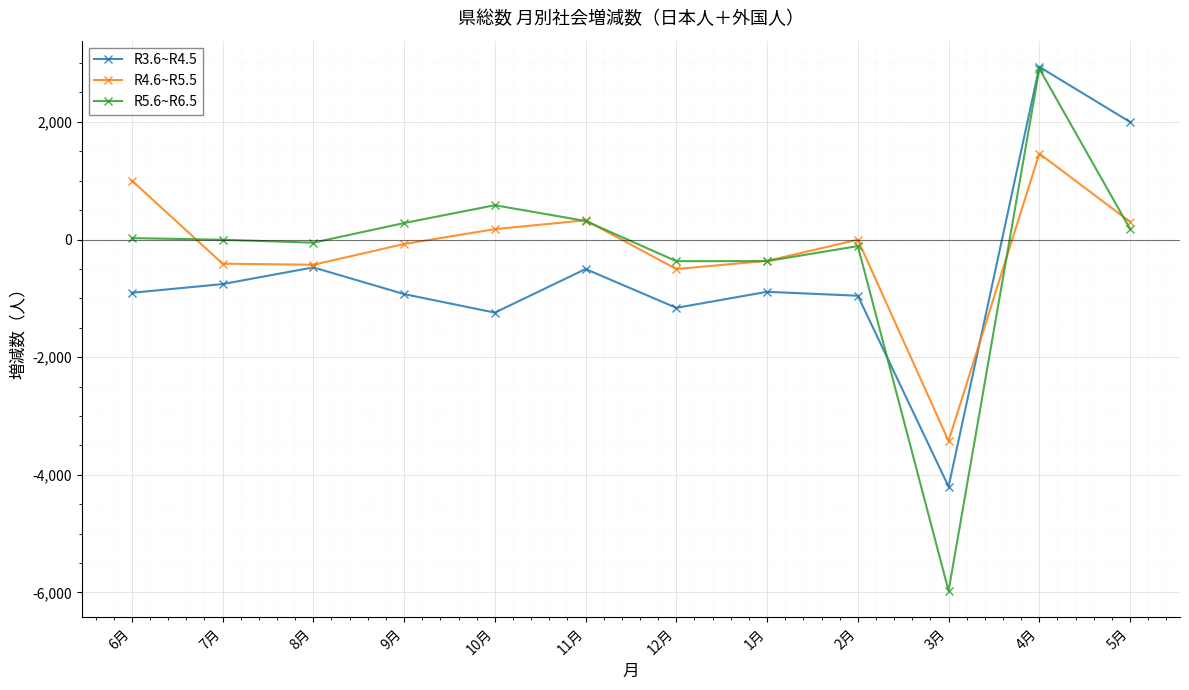

What is the total value across all series at 1月?

-1619